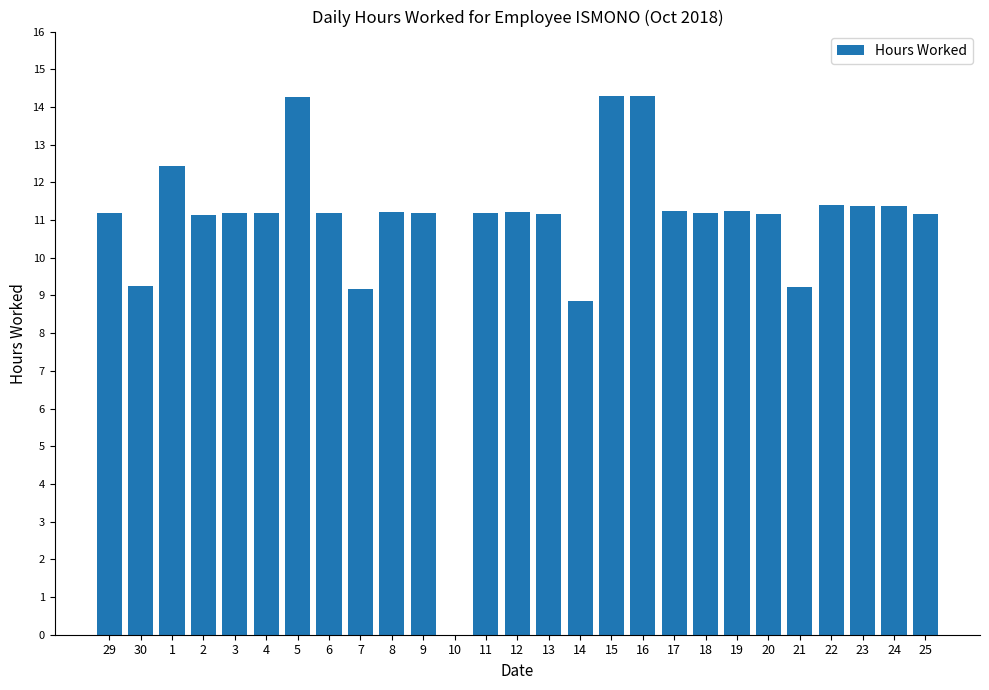

What is the average value?

10.9